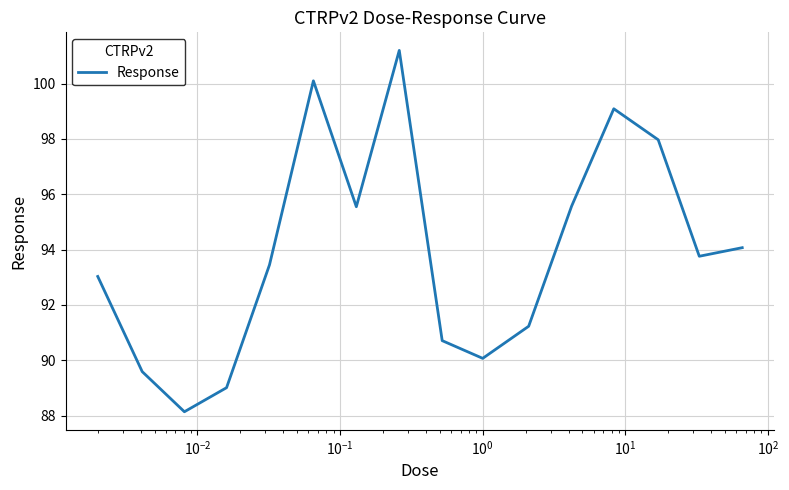

What is the difference between the maximum and minimum values?

13.1